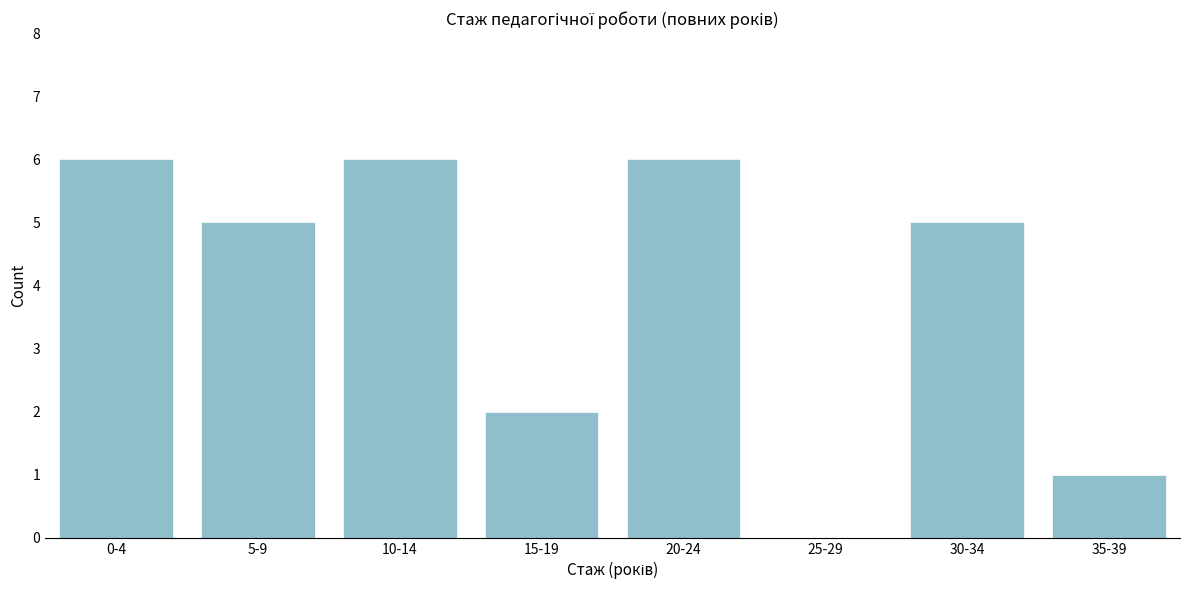

Reading left to right, list all the values displayed in this chart.

0-4=6	5-9=5	10-14=6	15-19=2	20-24=6	25-29=0	30-34=5	35-39=1